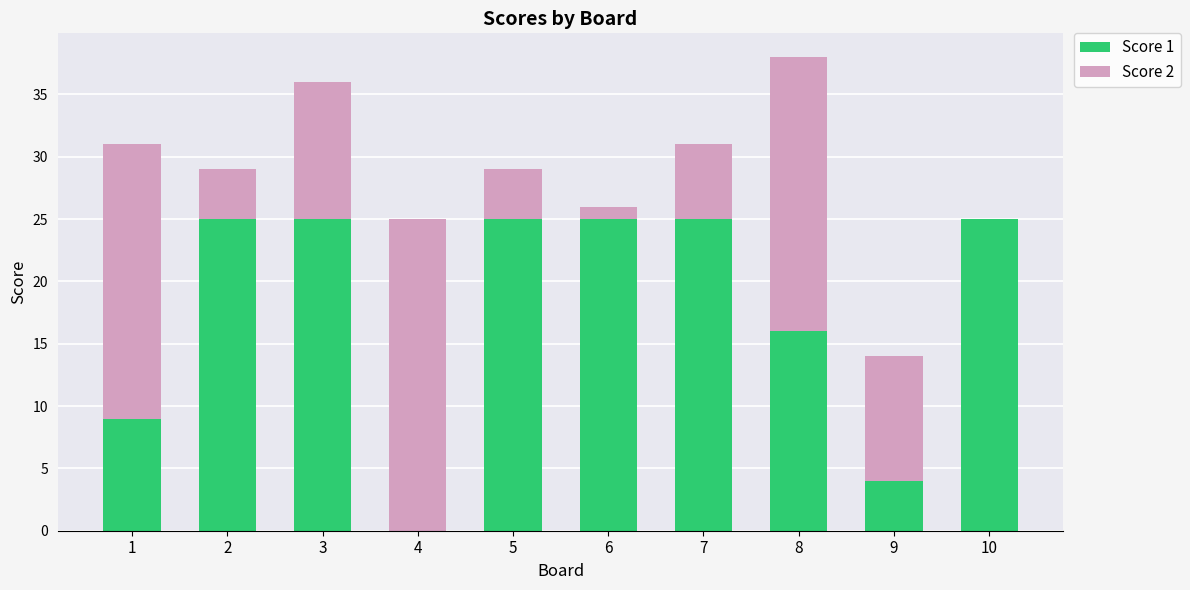

The Score 1 series shows 9 at 10. True or false?

False